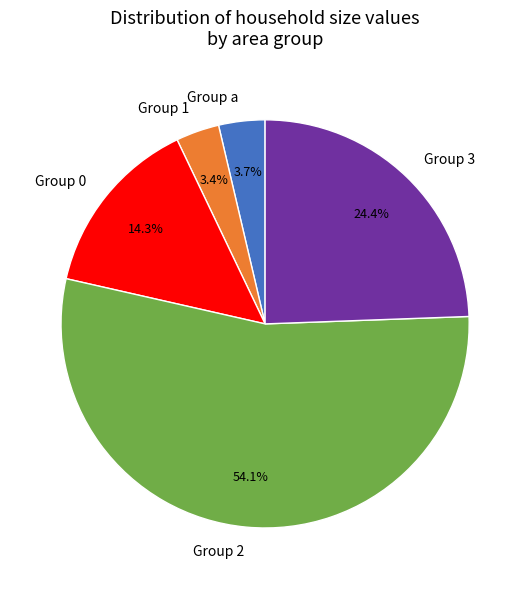

How many segments does this pie chart have?

5